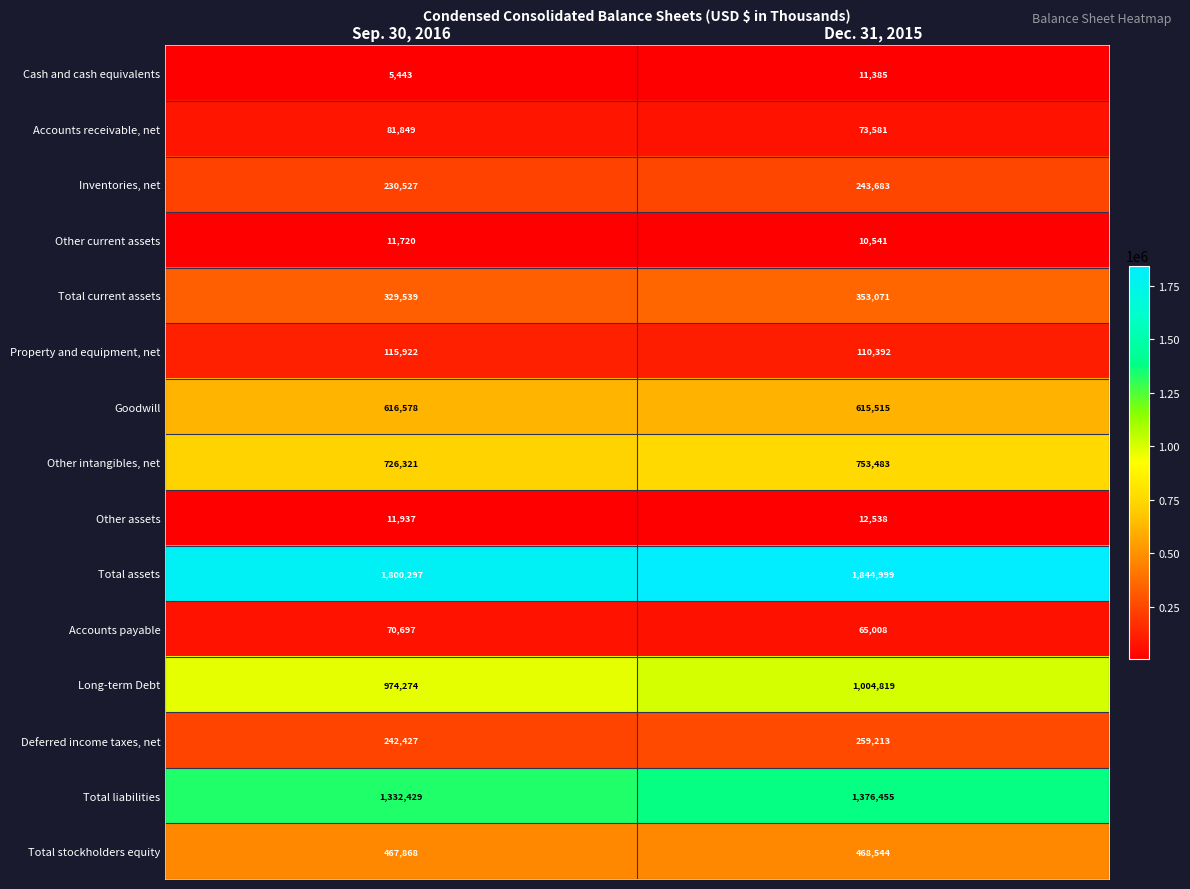

Where is Other intangibles, net nearest to the value 739902?

Sep. 30, 2016